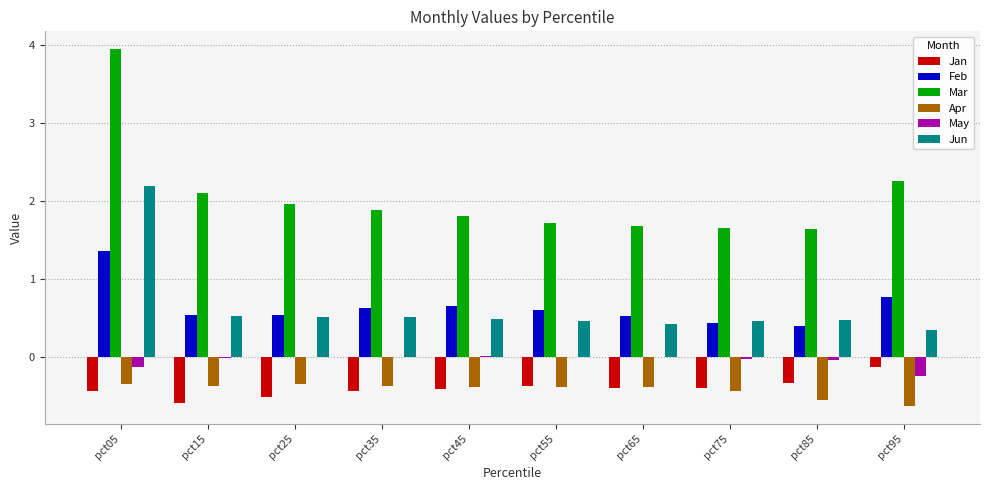

Which series has the largest range (max minus min)?

Mar